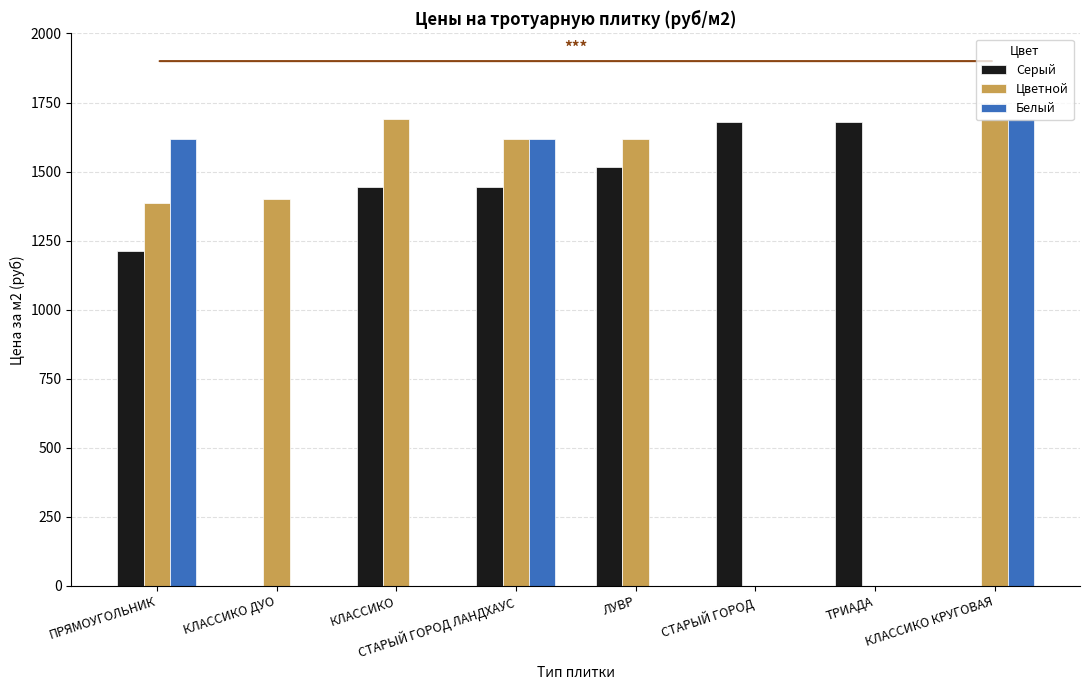

At which label does Серый reach its peak?

СТАРЫЙ ГОРОД